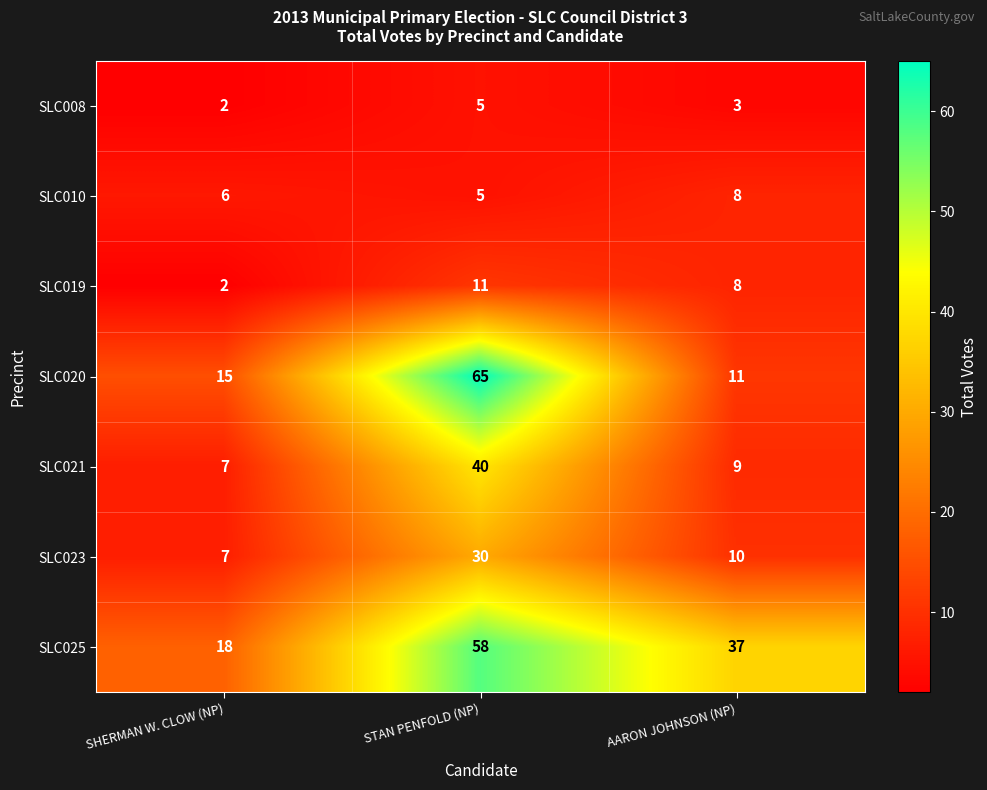

What is the average value of the SLC025 series?

38